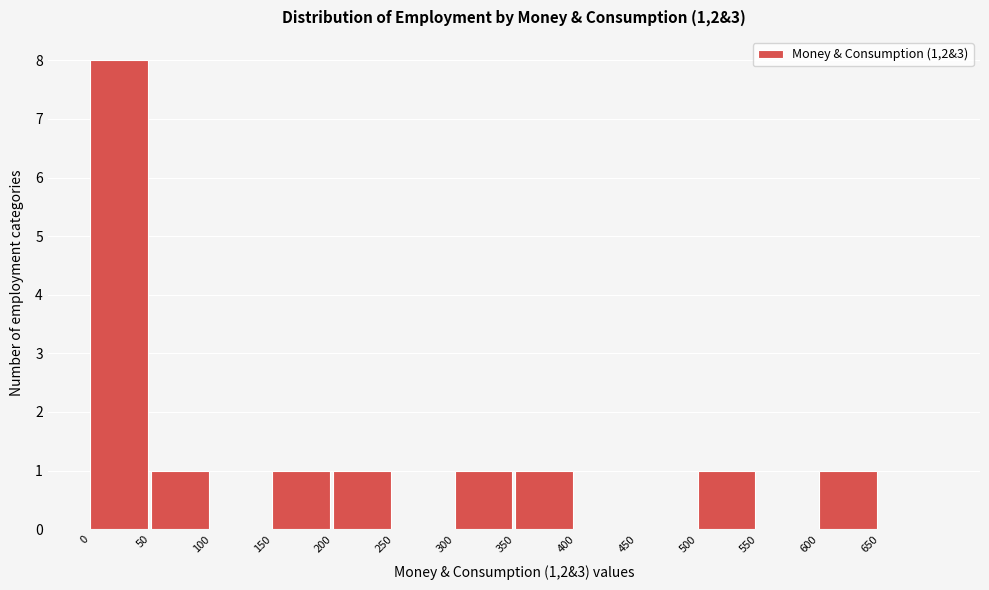

Reading left to right, list every bar in this chart as the range it spans on the x-axis followed by its height. The values are not printed on the chart, so give them approximately, as read against the axis.

0 to 50: 8
50 to 100: 1
100 to 150: 0
150 to 200: 1
200 to 250: 1
250 to 300: 0
300 to 350: 1
350 to 400: 1
400 to 450: 0
450 to 500: 0
500 to 550: 1
550 to 600: 0
600 to 650: 1
650 to 700: 0